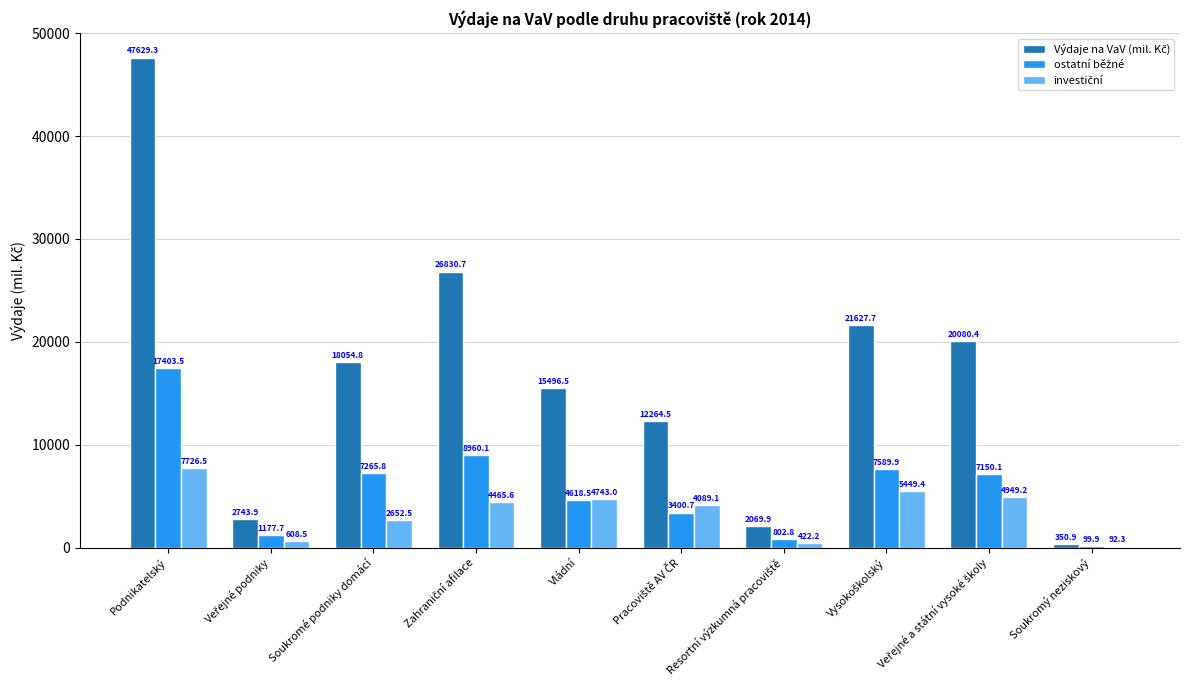

At which category is the sum across all series the highest?

Podnikatelský